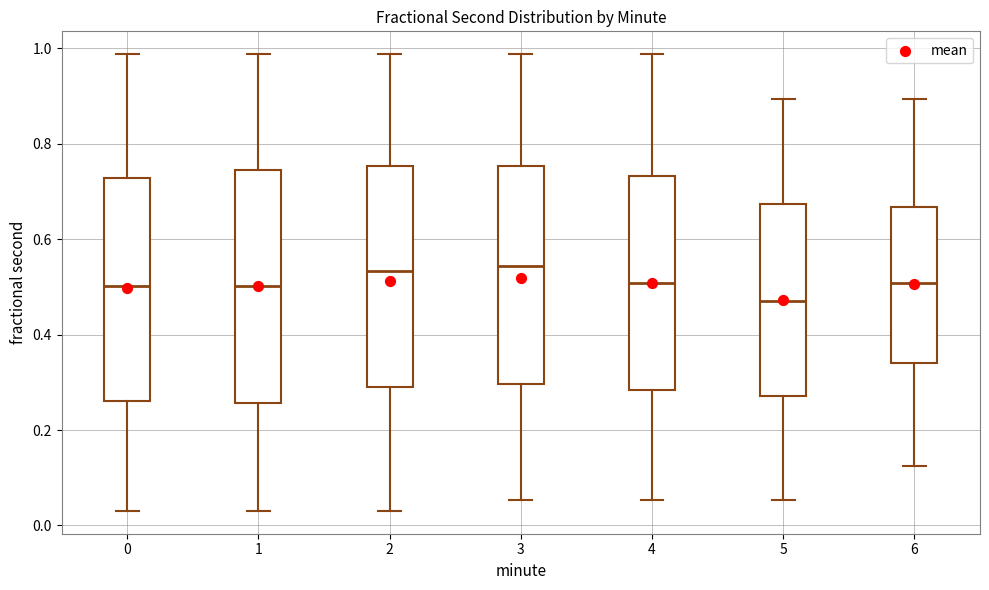

Reading left to right, read every box against the y-axis: the position of its median line, the range the box covers, and the ends of its whiskers. The values are not printed on the chart, so give them approximately, as read against the axis.

0: median 0.50, box 0.26 to 0.72, whiskers 0.04 to 0.98
1: median 0.50, box 0.26 to 0.74, whiskers 0.04 to 0.98
2: median 0.54, box 0.30 to 0.76, whiskers 0.04 to 0.98
3: median 0.54, box 0.30 to 0.76, whiskers 0.06 to 0.98
4: median 0.50, box 0.28 to 0.74, whiskers 0.06 to 0.98
5: median 0.48, box 0.28 to 0.68, whiskers 0.06 to 0.90
6: median 0.50, box 0.34 to 0.66, whiskers 0.12 to 0.90